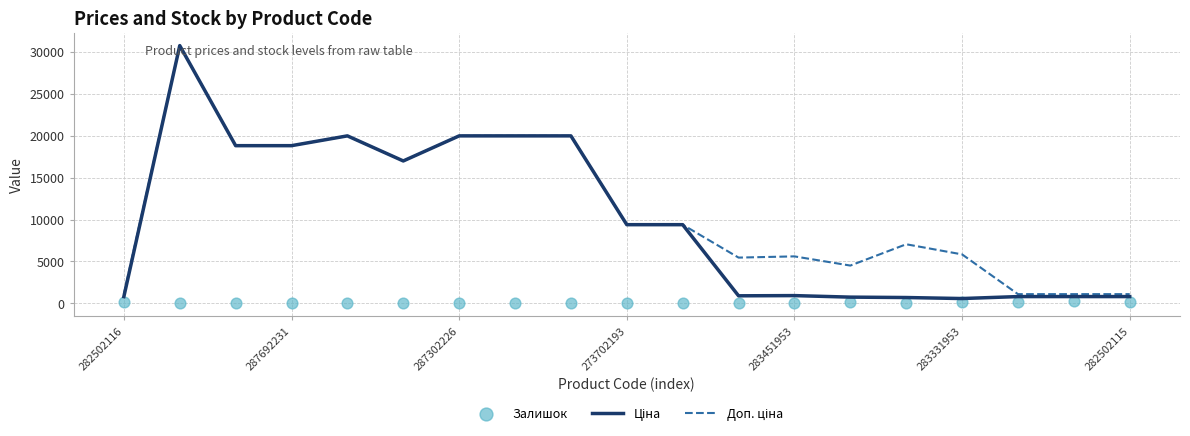

Is the value of Доп. ціна at 287692231 greater than the value of Залишок at 283331953?

Yes